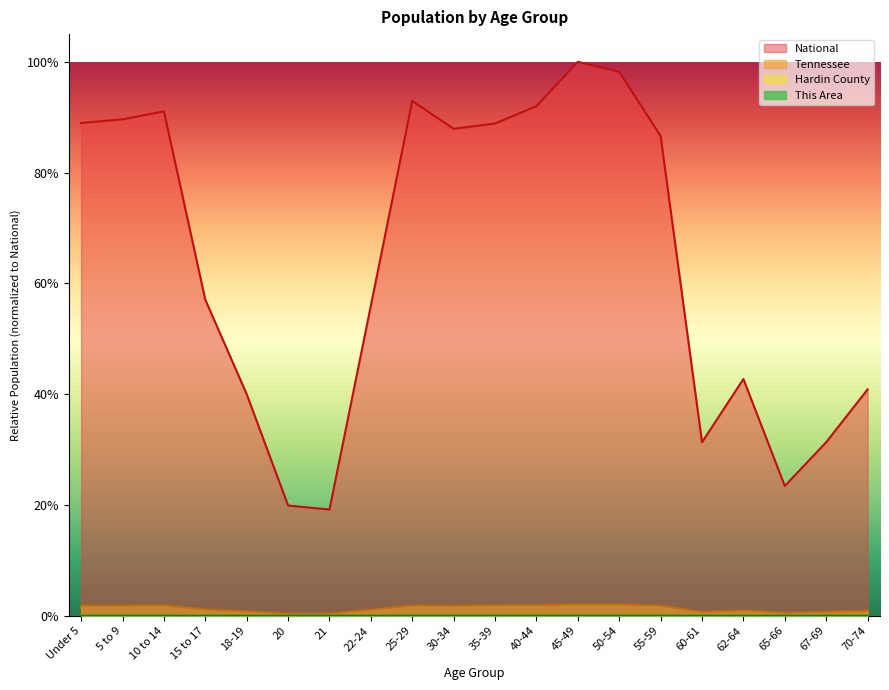

How many lines are shown in the chart?

4